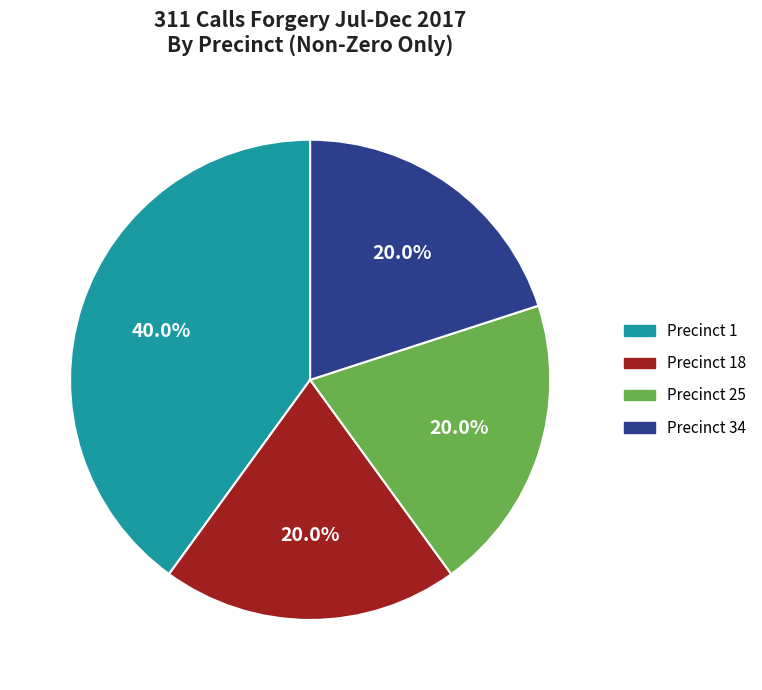

The Precinct 25 slice represents 20% of the pie. True or false?

True